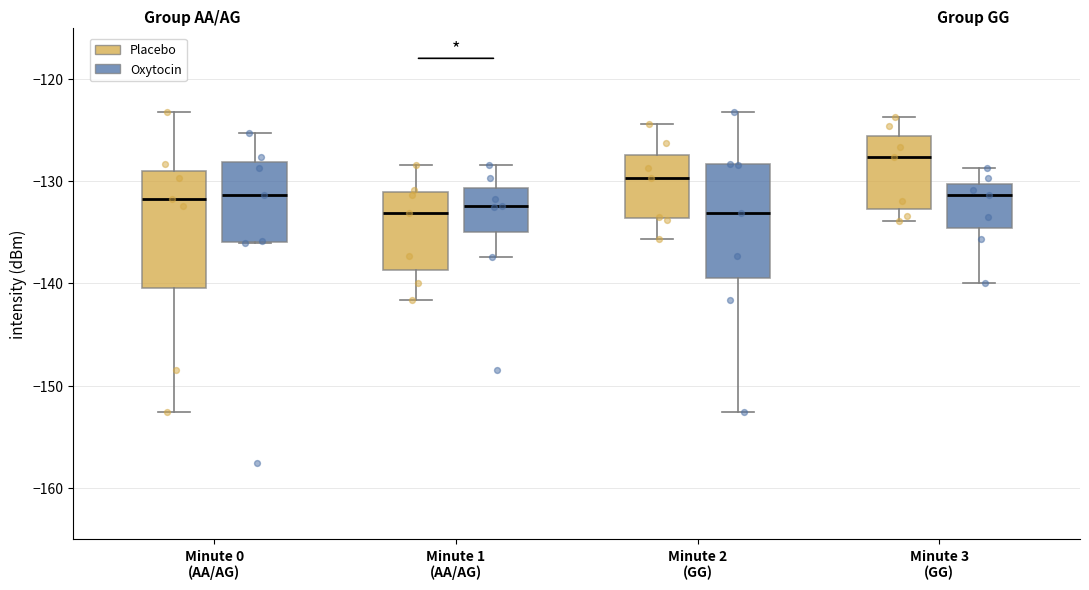

Where is the upper edge of the box for Minute 2 (GG) (Placebo) on the y-axis? The values are not printed on the chart, so give them approximately, as read against the axis.

-127